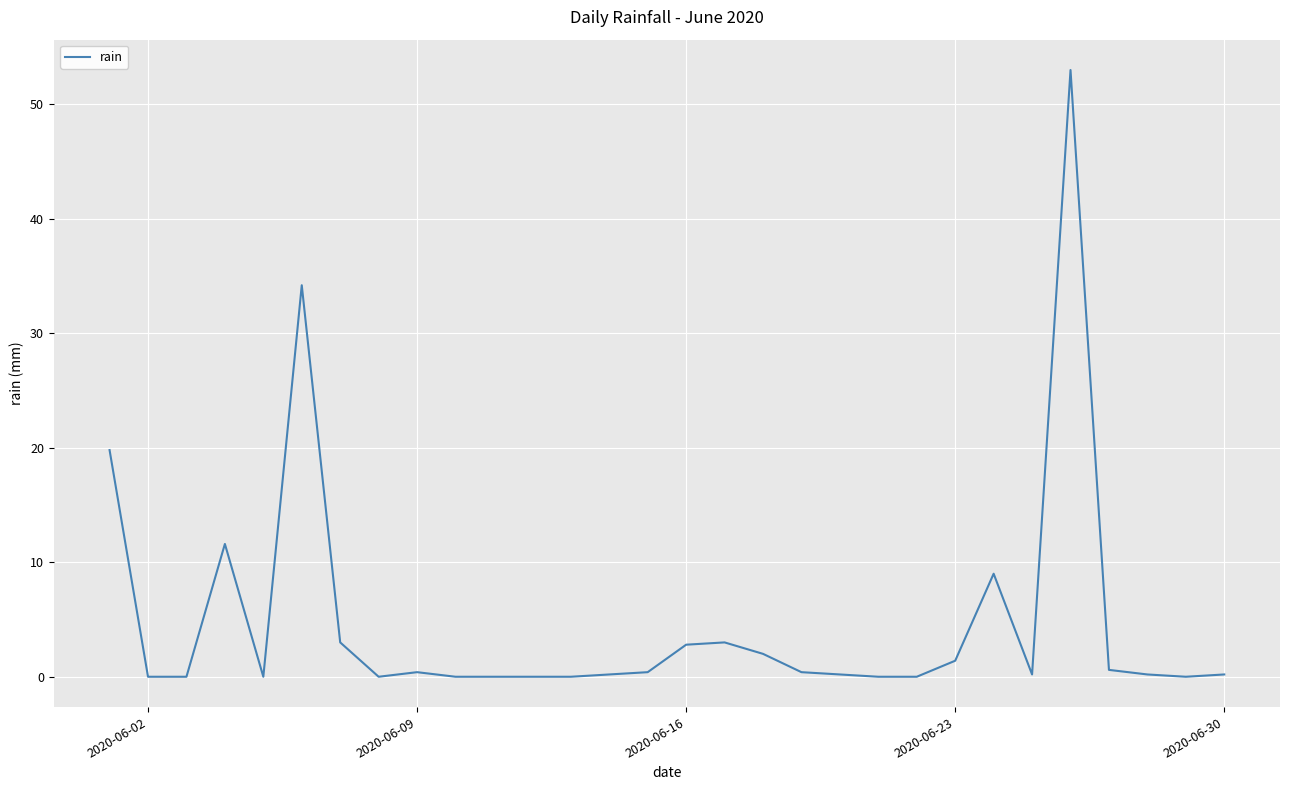

What is the greatest value displayed?

53.0